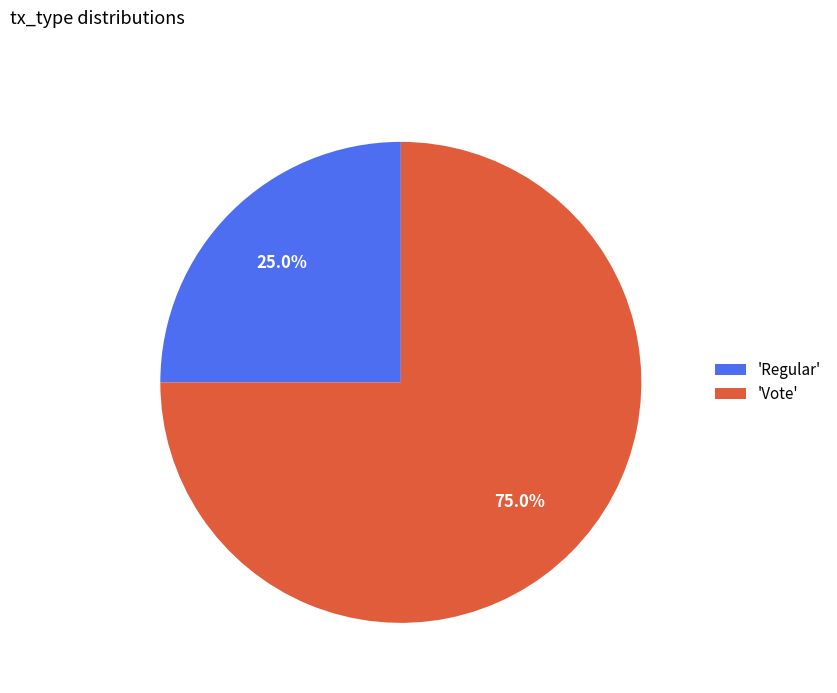

To the nearest percent, what is the average slice percentage?

50%